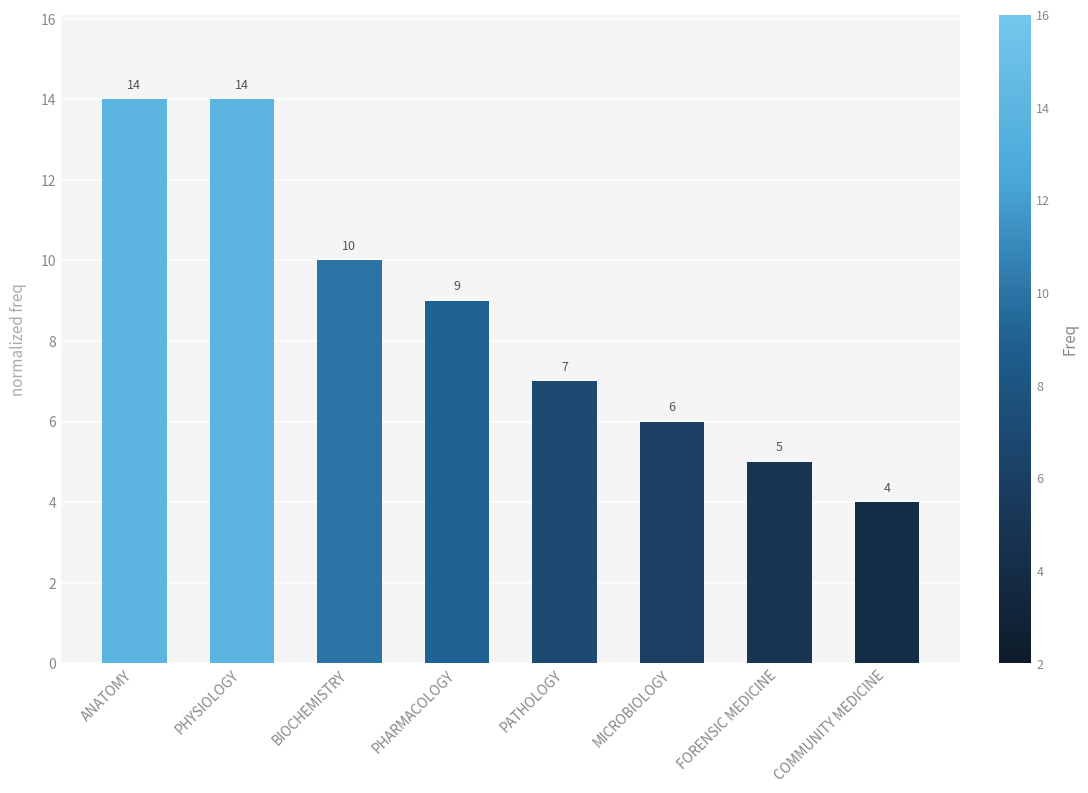

What is the change in value from FORENSIC MEDICINE to COMMUNITY MEDICINE?

-1